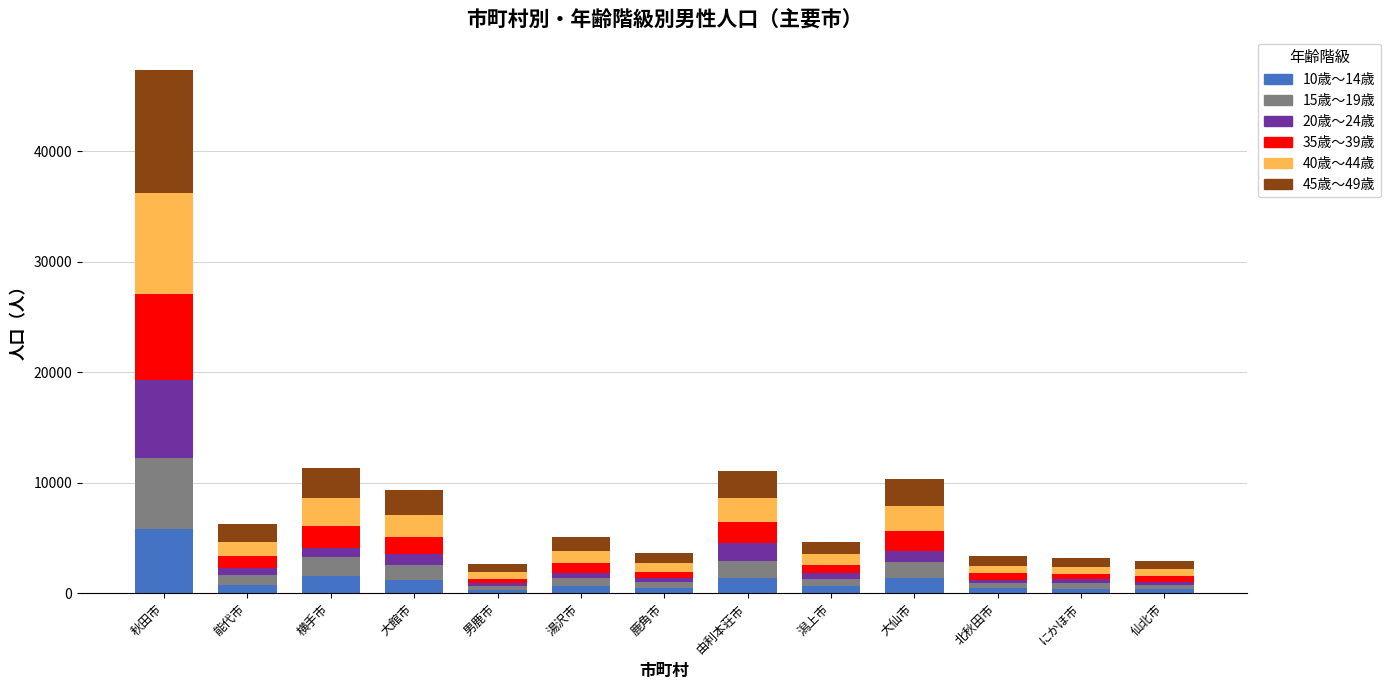

How many series are shown in this chart?

6